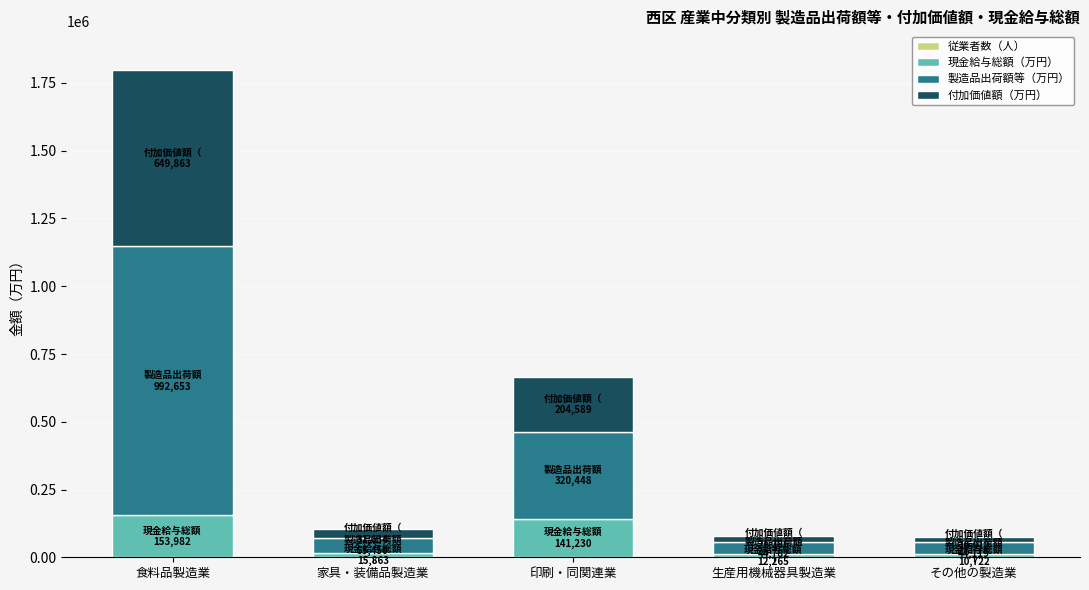

At which category is the sum across all series the highest?

食料品製造業